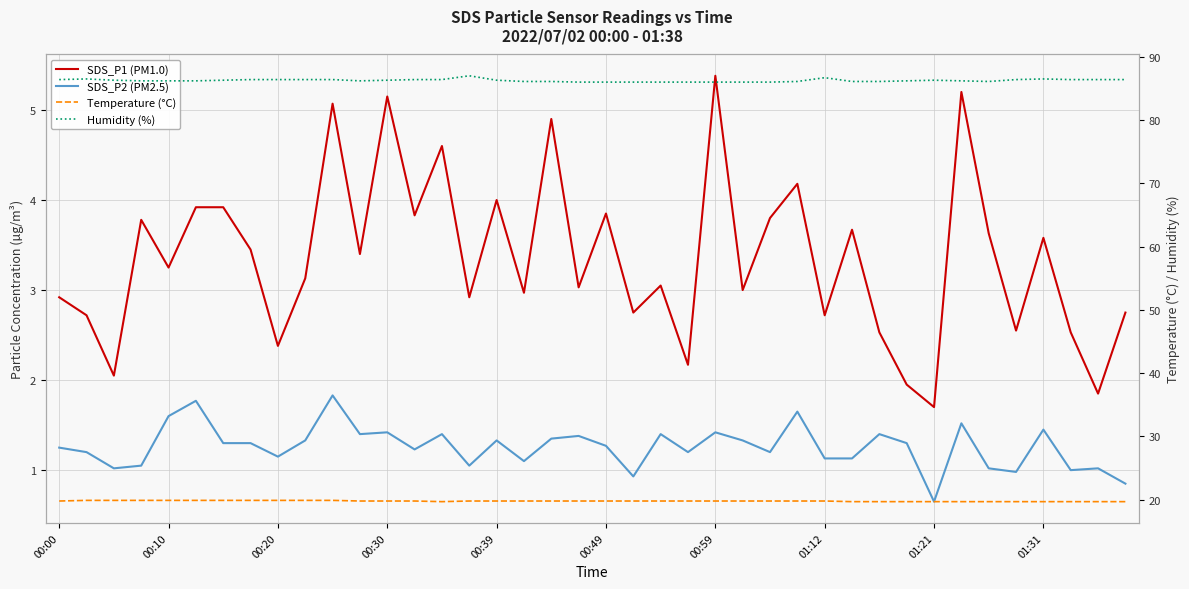

What is the average value of the Humidity (%) series?

86.3